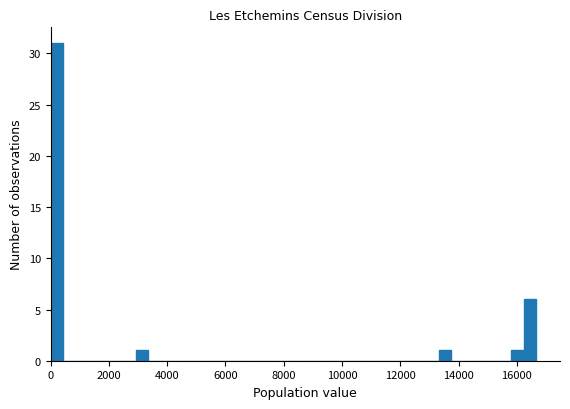

Read against the x-axis, roughly where is the centre of the tallest bar?

200